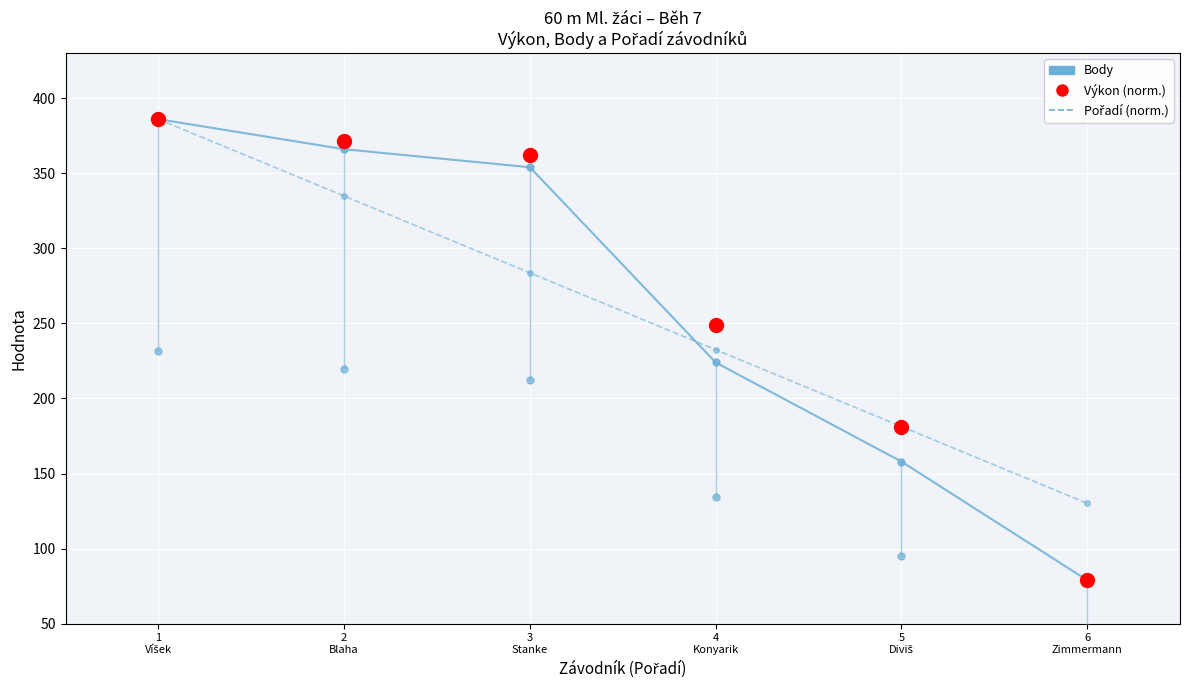

What is the value of the Body point at the 4th from the left?

224.0